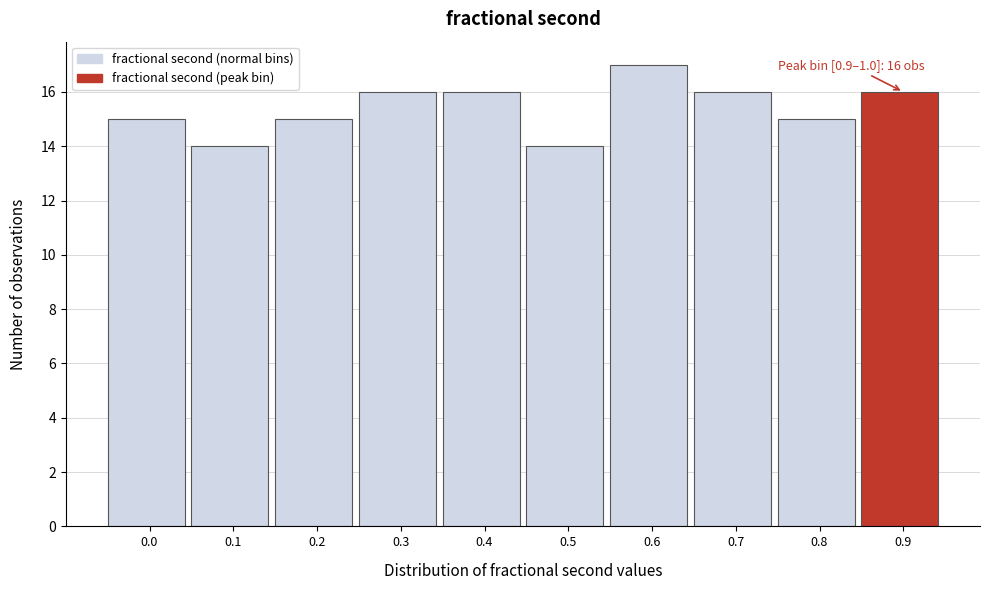

Reading right to left, what are all the values shown in this chart?

0.9=16	0.8=15	0.7=16	0.6=17	0.5=14	0.4=16	0.3=16	0.2=15	0.1=14	0.0=15